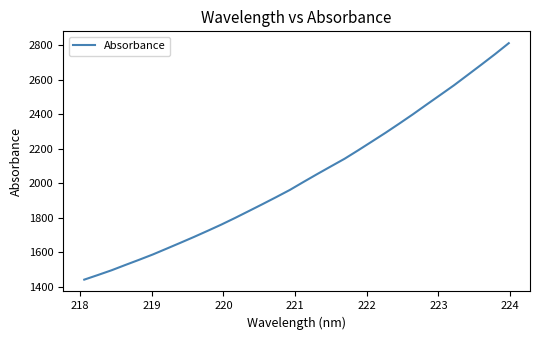

What is the greatest value displayed?

2811.7